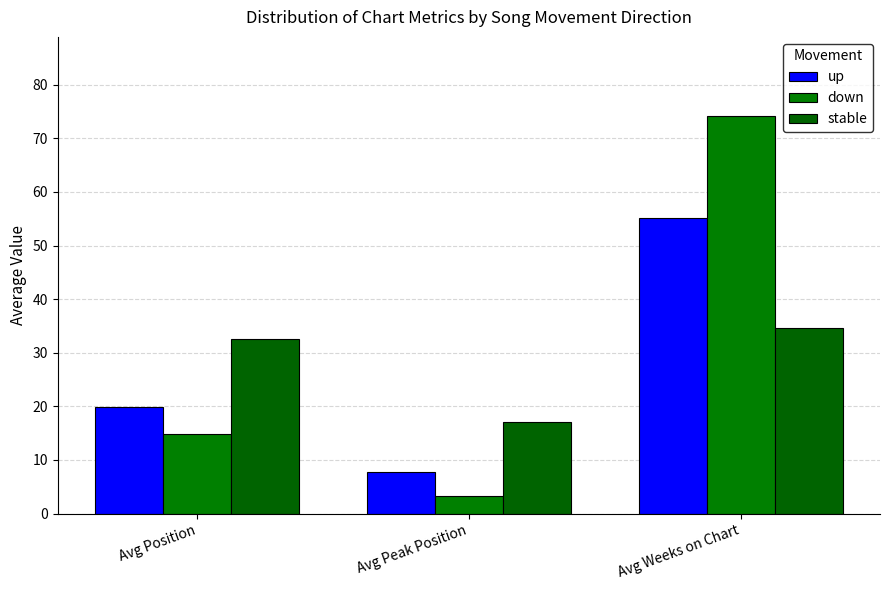

What is the difference between the highest and lowest values at Avg Position?

17.7